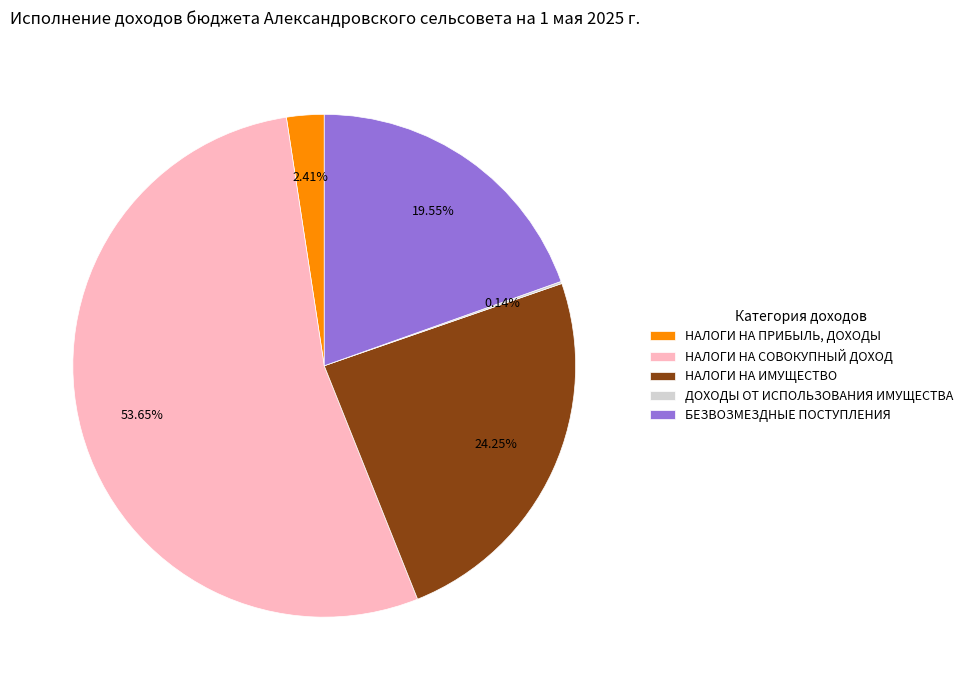

Is the sum of НАЛОГИ НА СОВОКУПНЫЙ ДОХОД and НАЛОГИ НА ПРИБЫЛЬ, ДОХОДЫ greater than half?

Yes